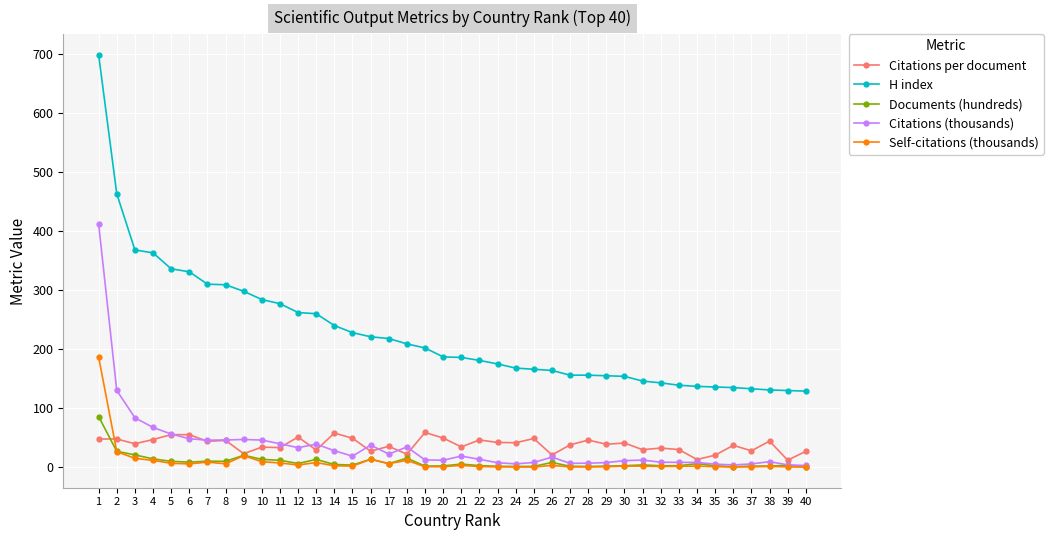

What is the value of the Citations per document point at the 14th from the left?

58.0